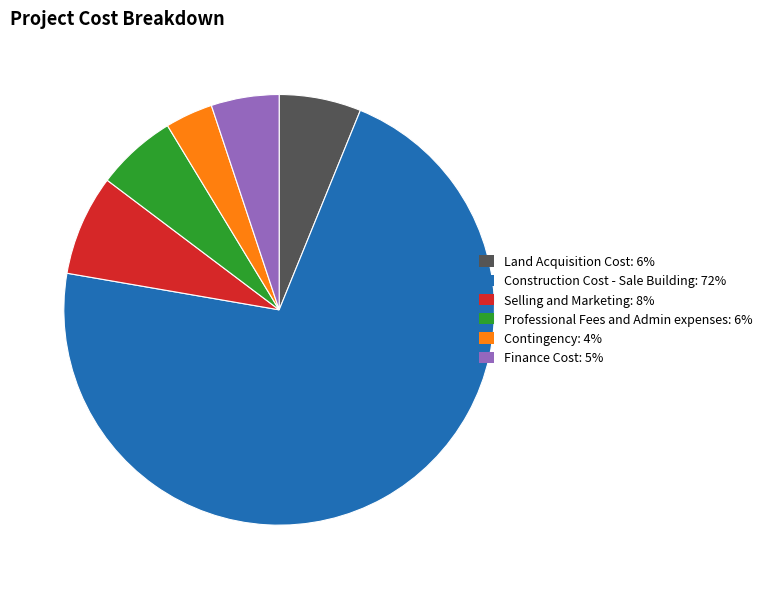

Does any single category account for the majority?

Yes